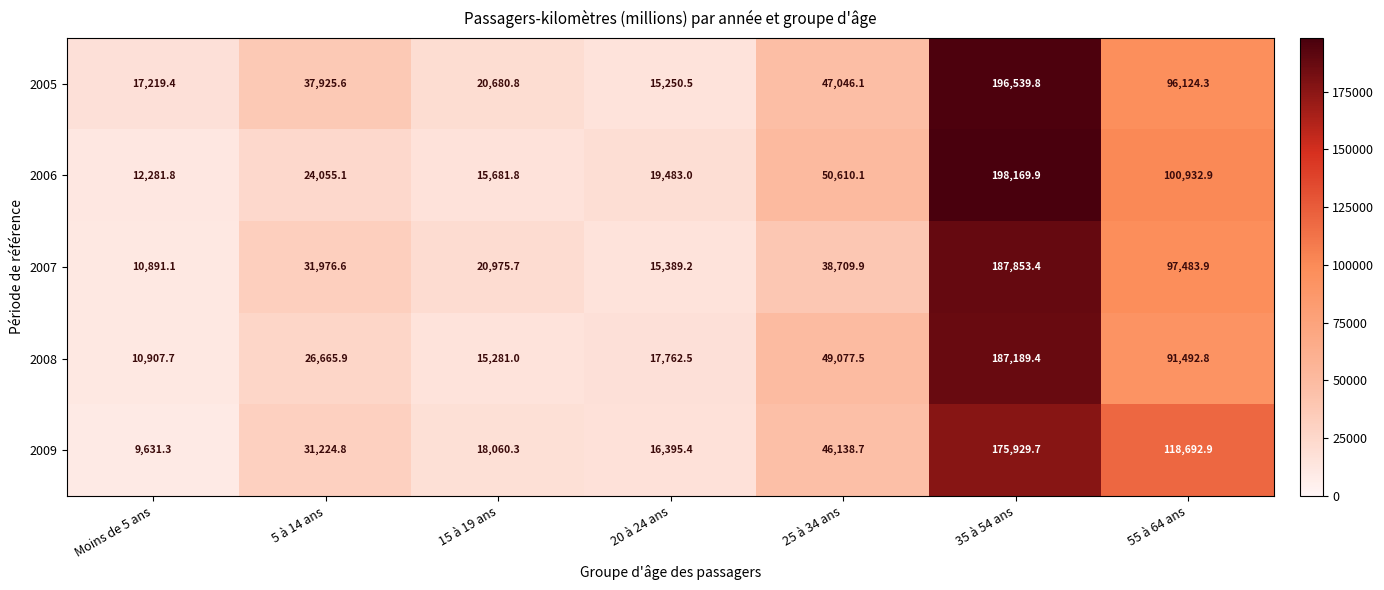

List the series in order of their overall mean, lowest first.

2008, 2007, 2009, 2006, 2005